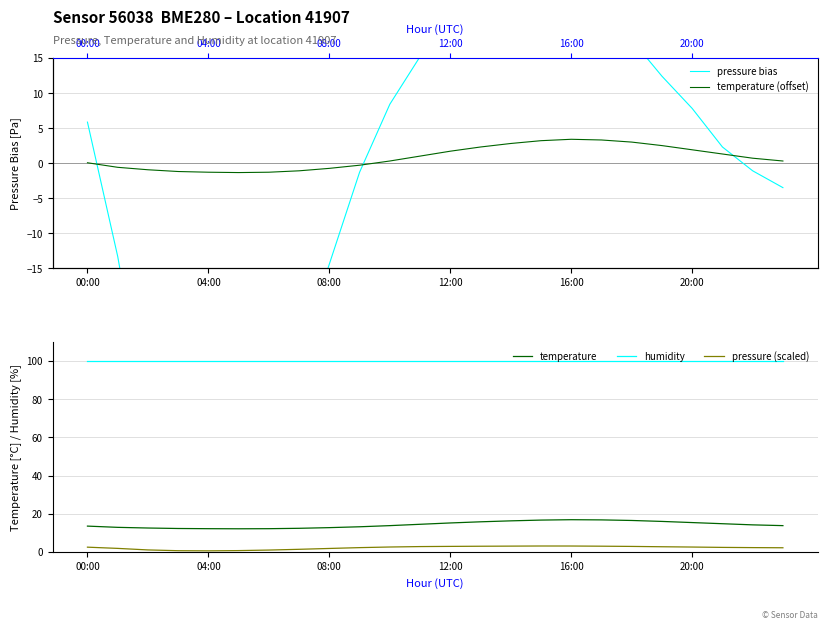

True or false: pressure (scaled) and temperature cross at least once.

False